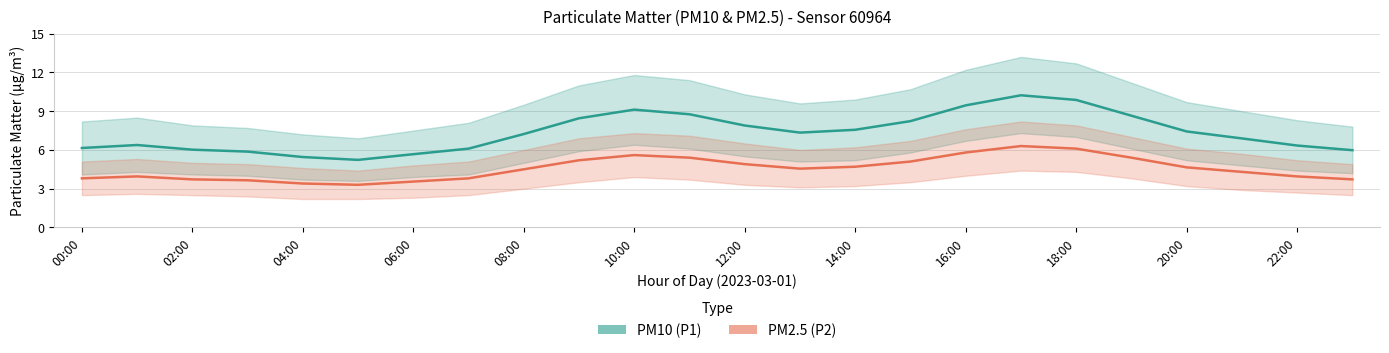

True or false: PM10 (P1) and PM2.5 (P2) intersect in this chart.

False